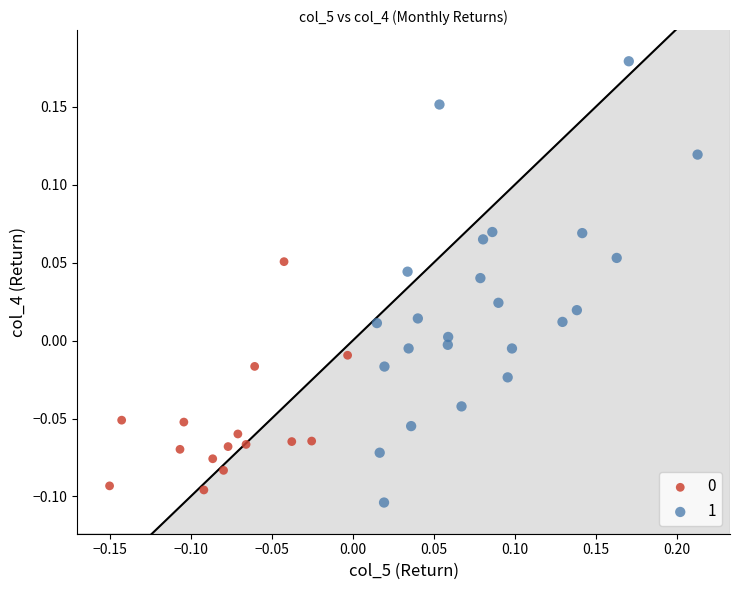

Which series reaches the maximum Y coordinate?

1